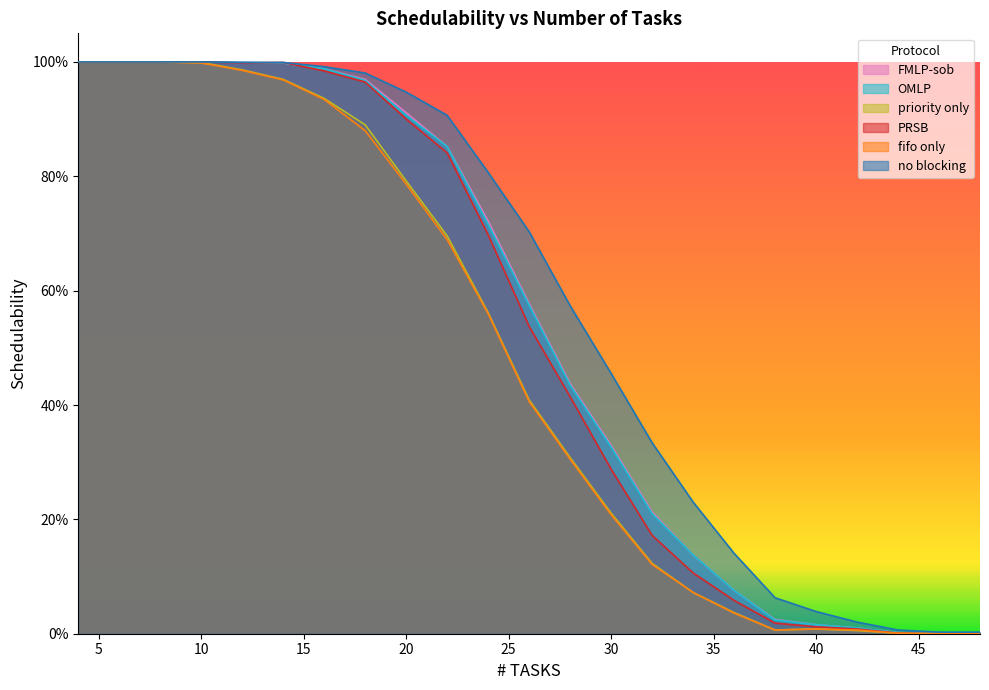

Is the value of no blocking at 26 greater than the value of fifo only at 44?

Yes